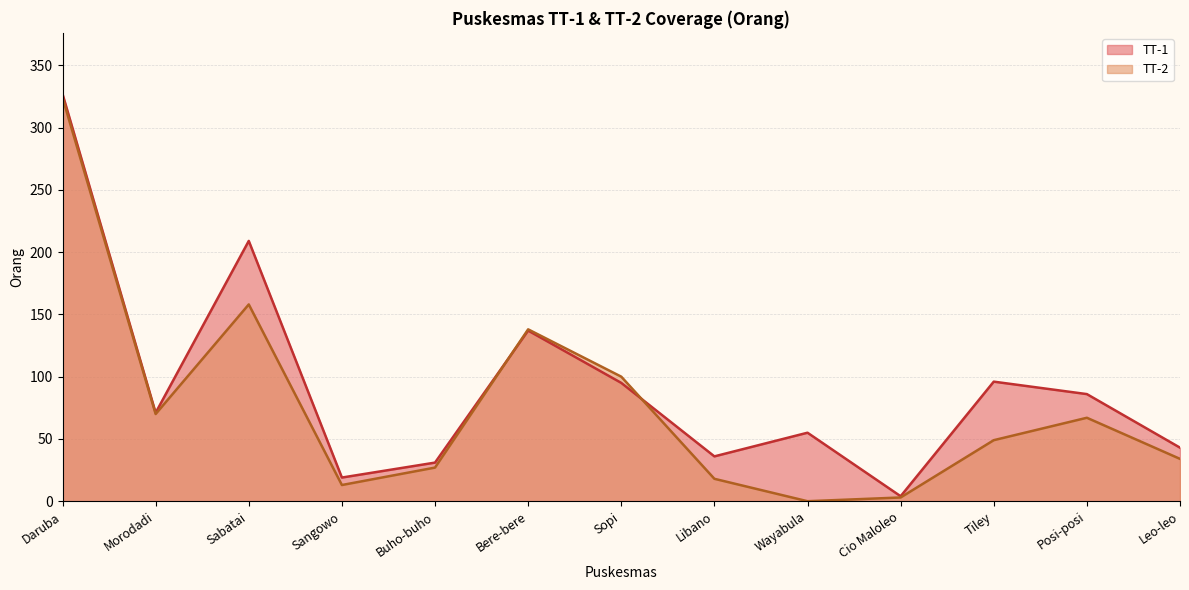

What is the average value of the TT-1 series?

93